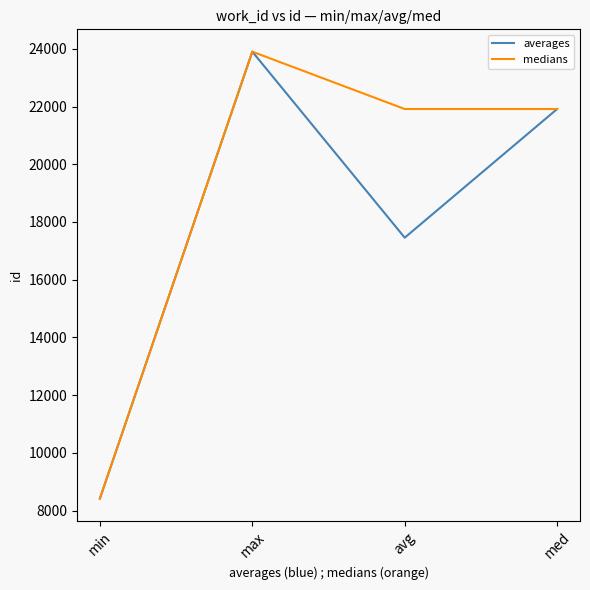

At which label does averages first exceed 21914?

max